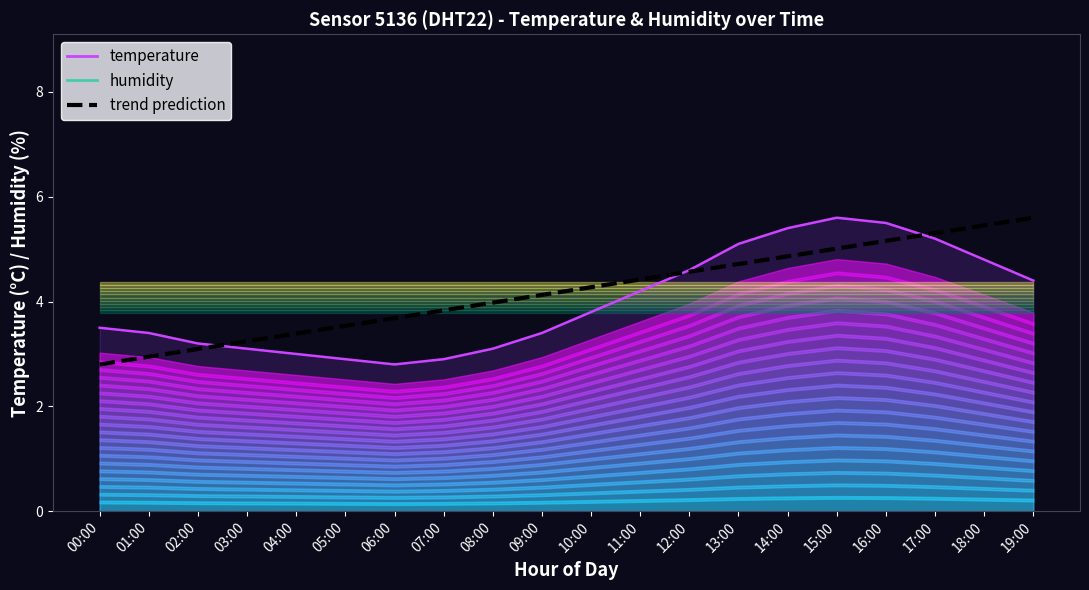

What is the label of the 6th point from the left?

05:00